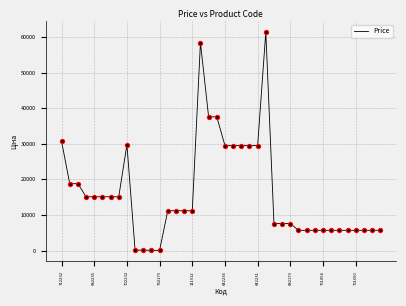

What is the difference between the maximum and minimum values?

61377.2